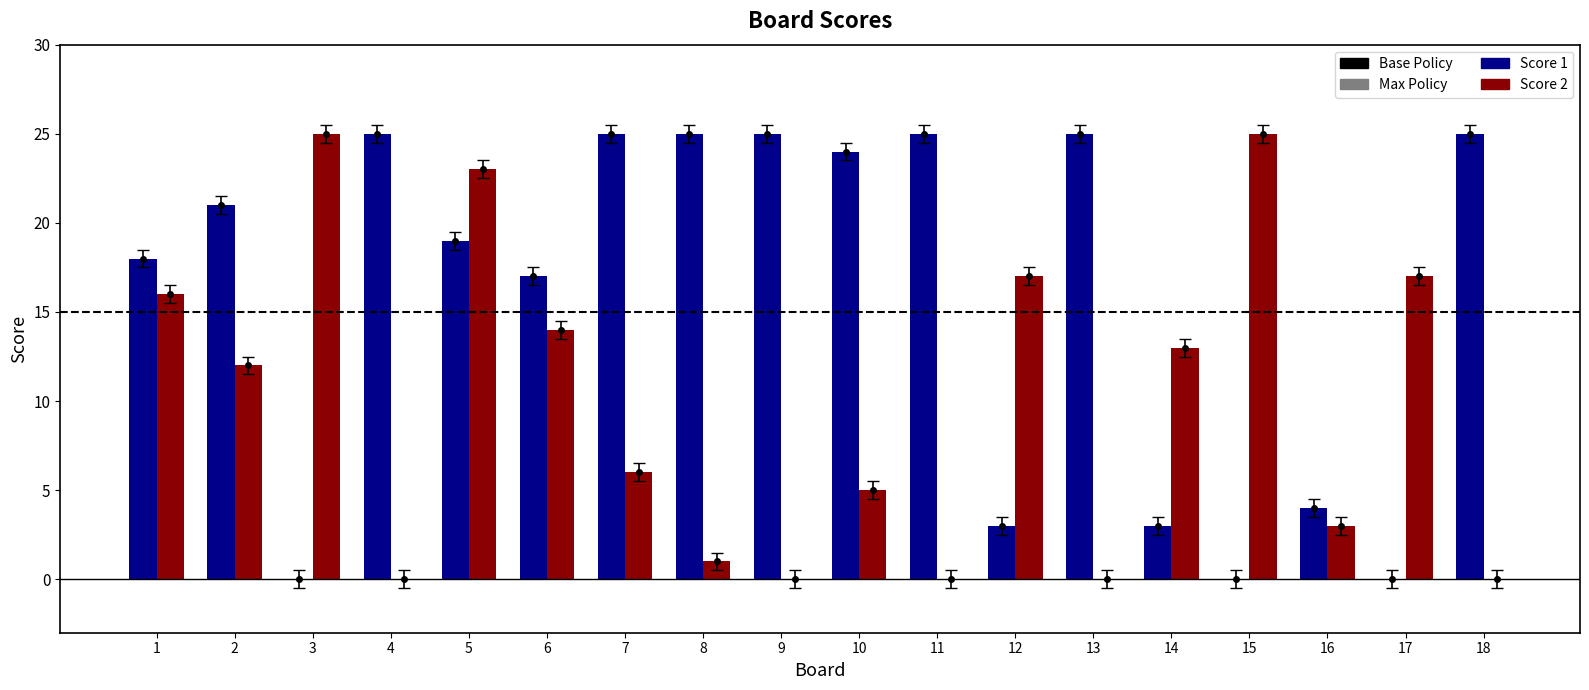

Which series changed the most between 1 and 17?

Score 1